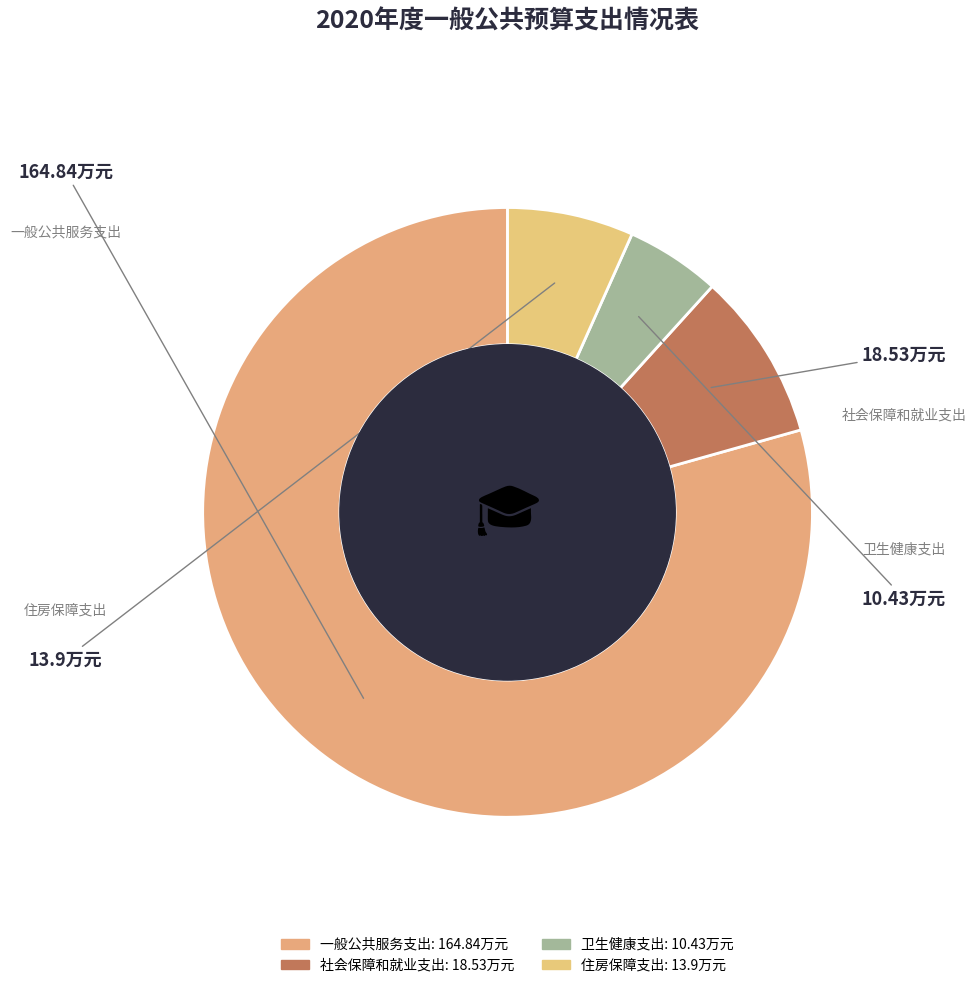

Count the number of slices in the pie.

4